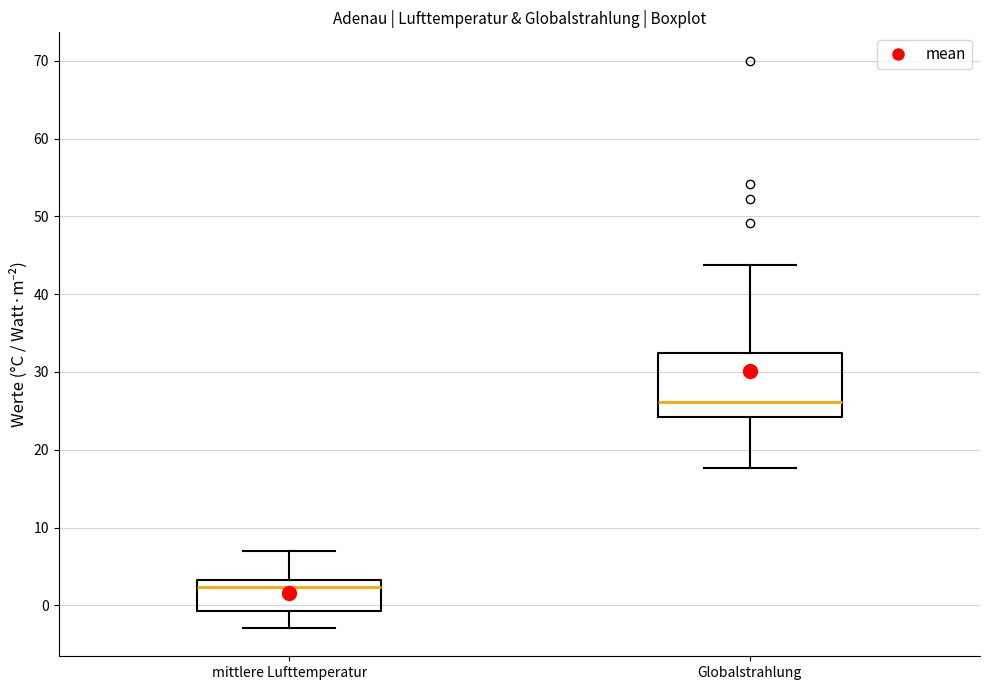

Which box is the tallest, from its lower edge to its upper edge?

Globalstrahlung